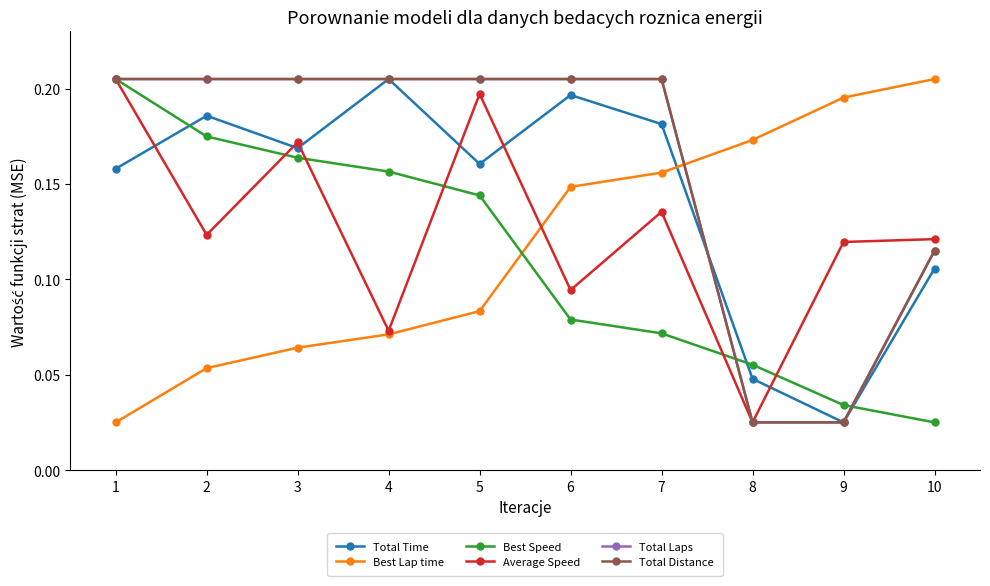

True or false: Best Speed and Total Distance intersect in this chart.

True